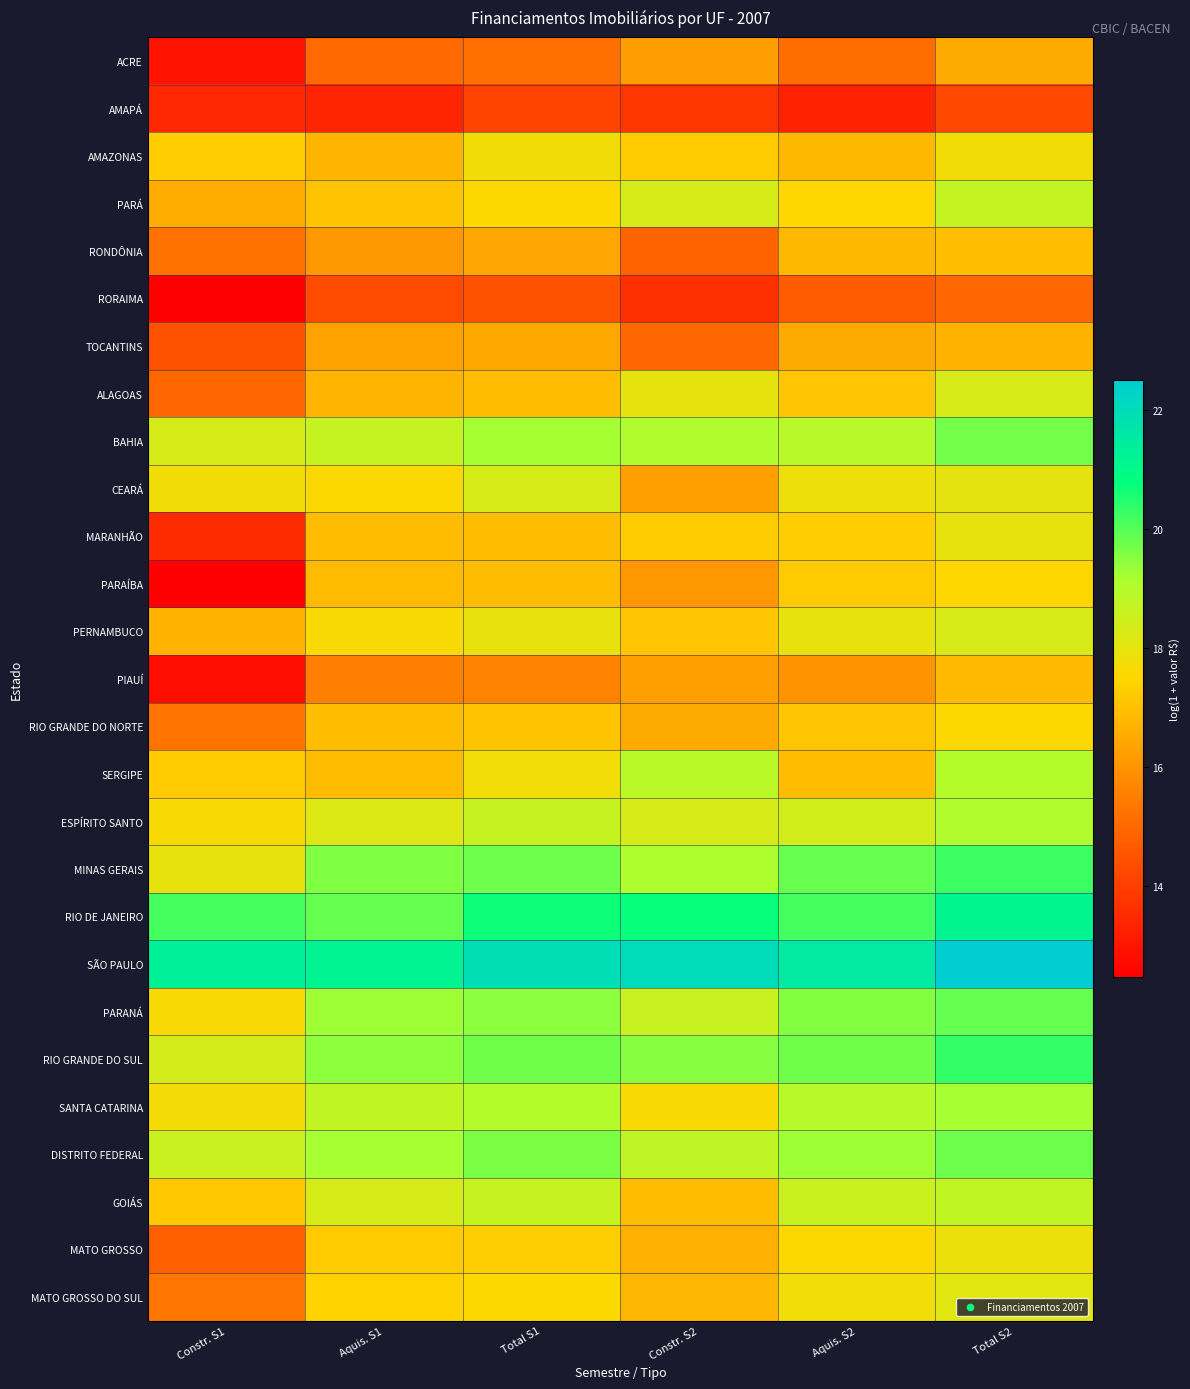

List the series in order of their peak value, lowest first.

AMAPÁ, RORAIMA, ACRE, TOCANTINS, PIAUÍ, RONDÔNIA, PARAÍBA, RIO GRANDE DO NORTE, AMAZONAS, MATO GROSSO, MARANHÃO, MATO GROSSO DO SUL, PERNAMBUCO, ALAGOAS, CEARÁ, PARÁ, GOIÁS, SERGIPE, ESPÍRITO SANTO, SANTA CATARINA, BAHIA, DISTRITO FEDERAL, PARANÁ, MINAS GERAIS, RIO GRANDE DO SUL, RIO DE JANEIRO, SÃO PAULO